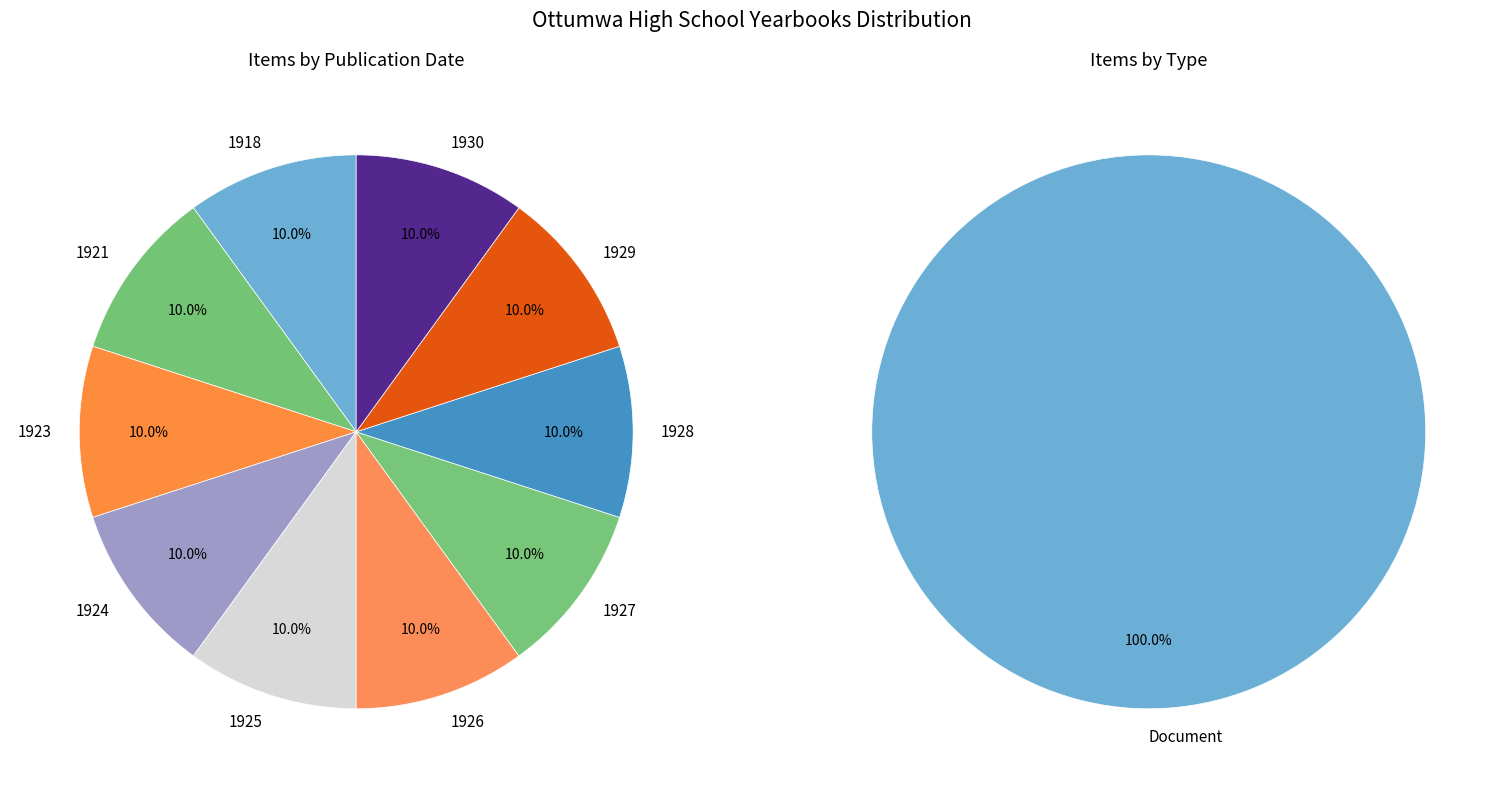

Which category has the smallest portion of the pie?

1930